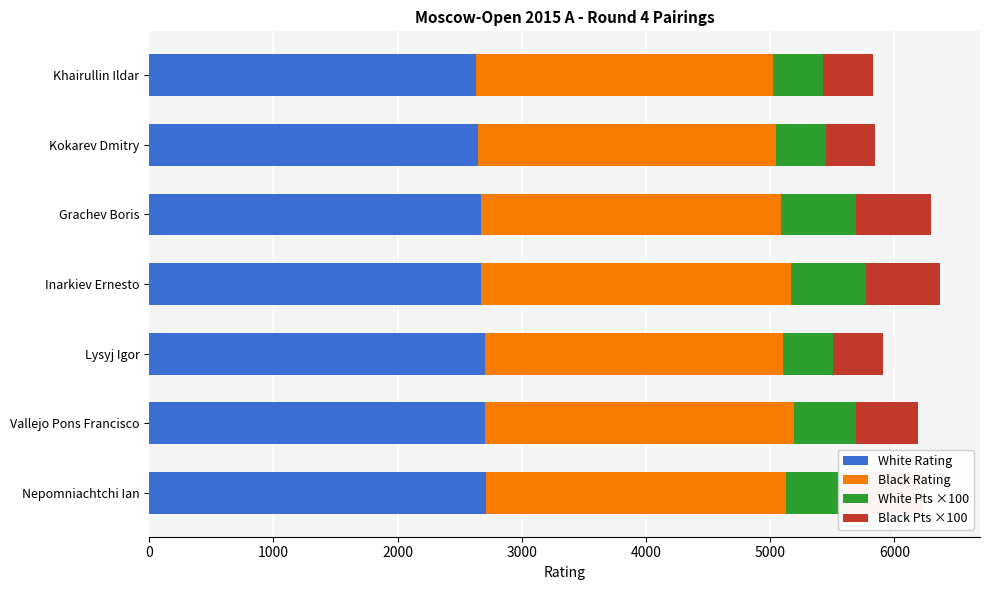

Which series has the largest range (max minus min)?

White Pts ×100